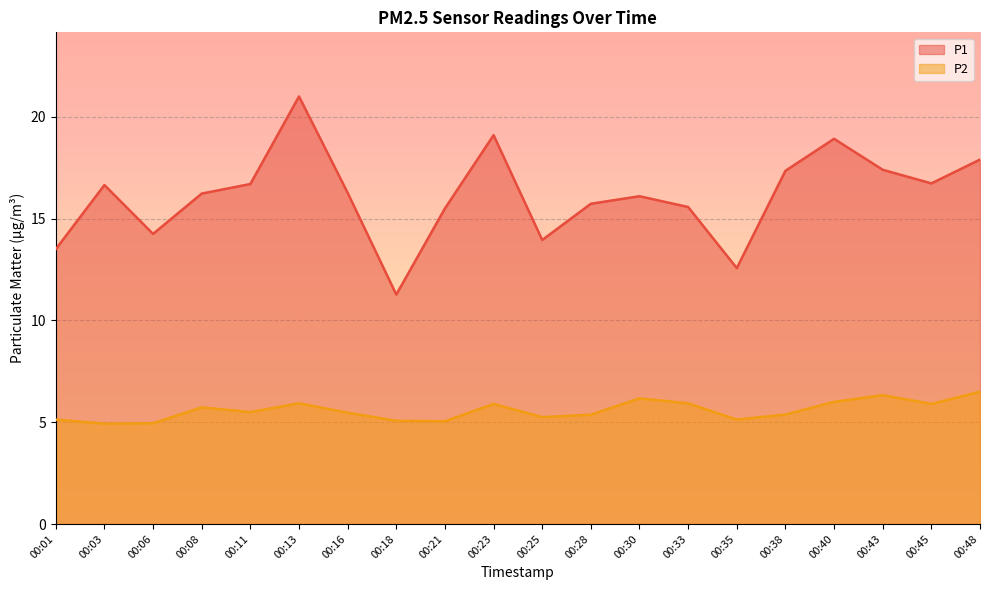

Is it true that P2 equals 1.1 at 00:25?

False